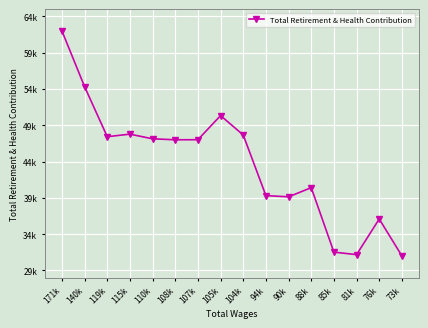

What is the average value?

43919